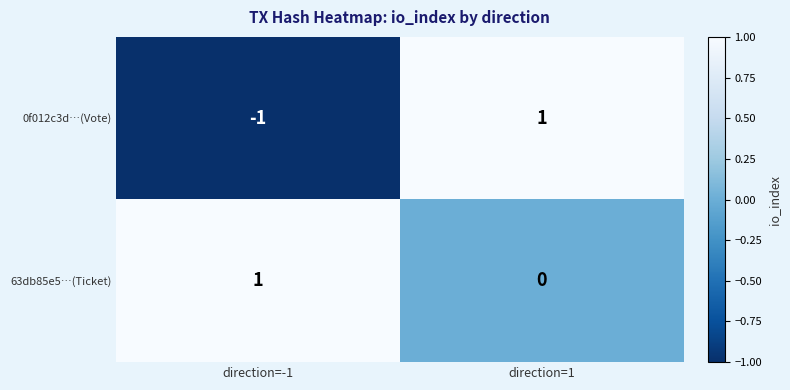

Reading left to right, what are all the values shown in this chart?

0f012c3d…(Vote): direction=-1=-1	direction=1=1
63db85e5…(Ticket): direction=-1=1	direction=1=0